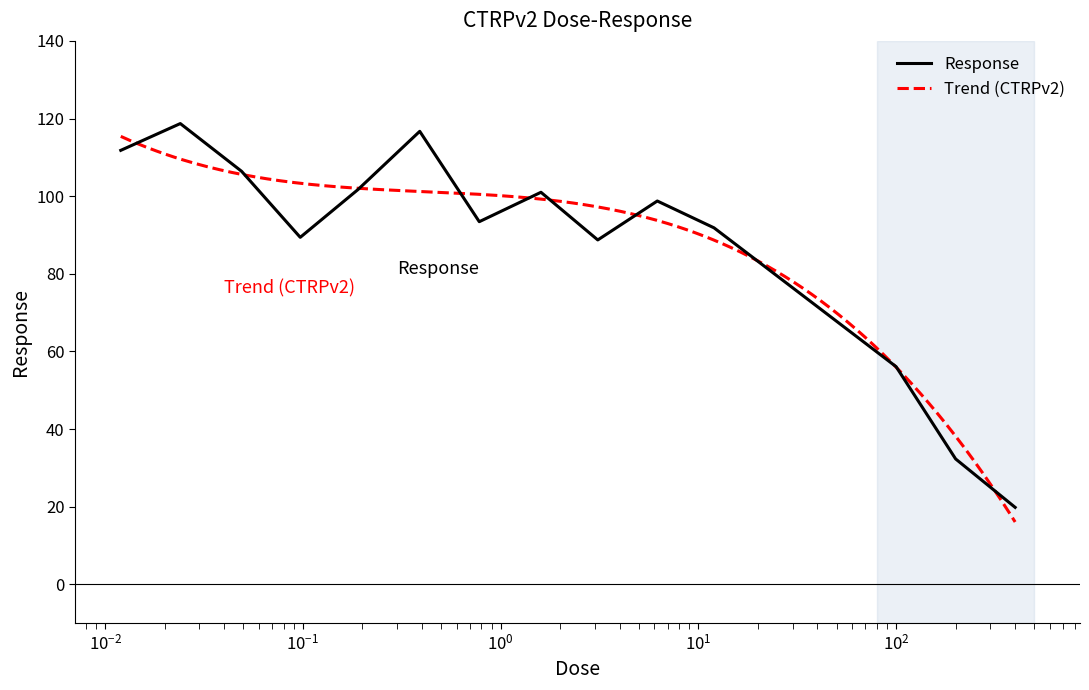

What is the label of the 1st point from the right?

400.0